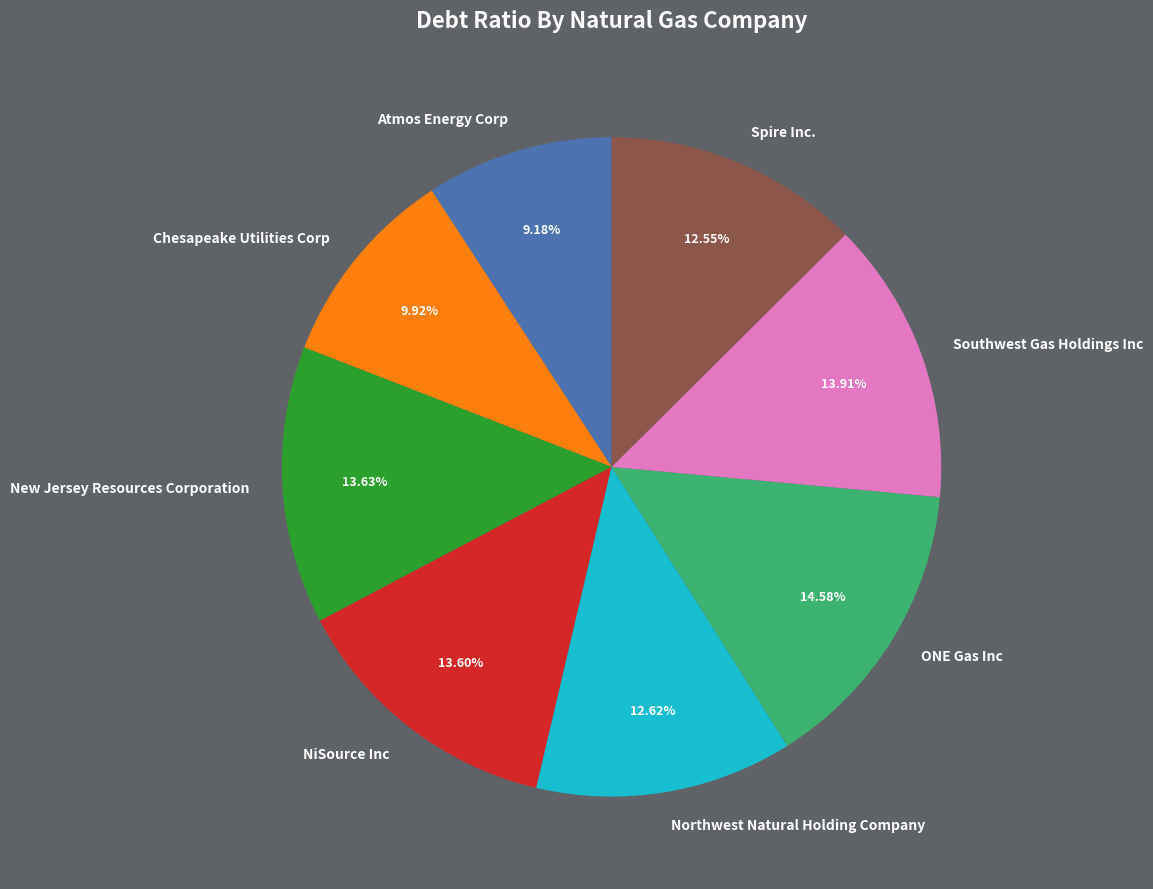

Between Chesapeake Utilities Corp and Southwest Gas Holdings Inc, which is larger?

Southwest Gas Holdings Inc